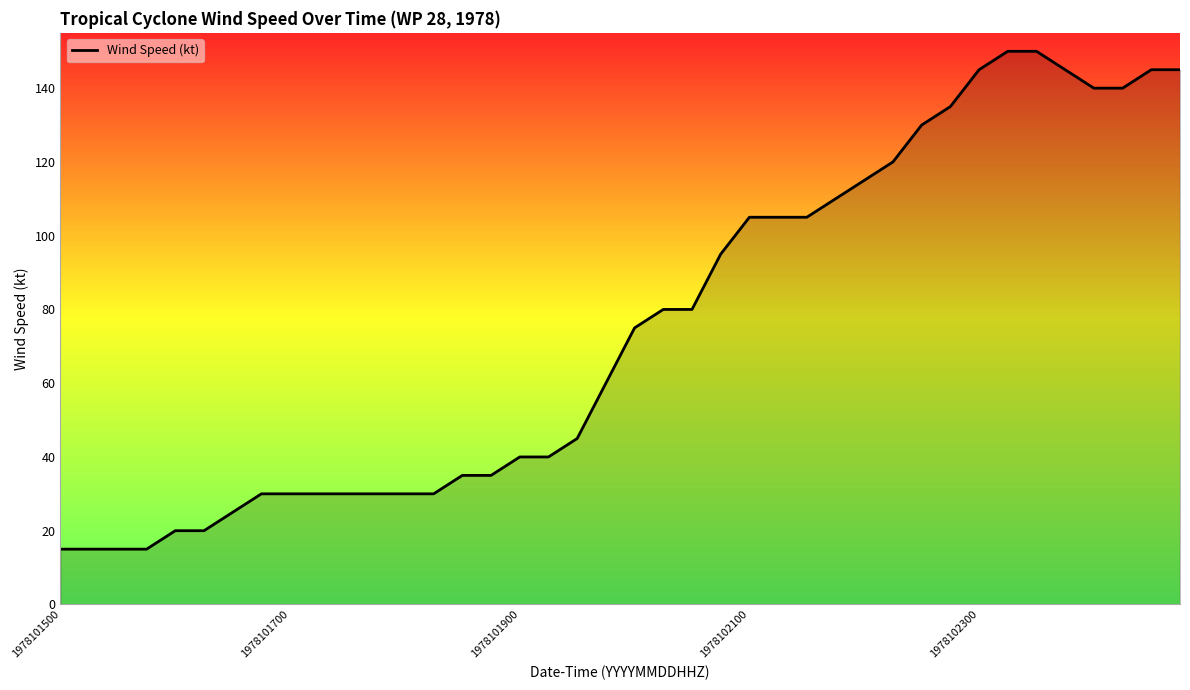

What is the greatest value displayed?

150